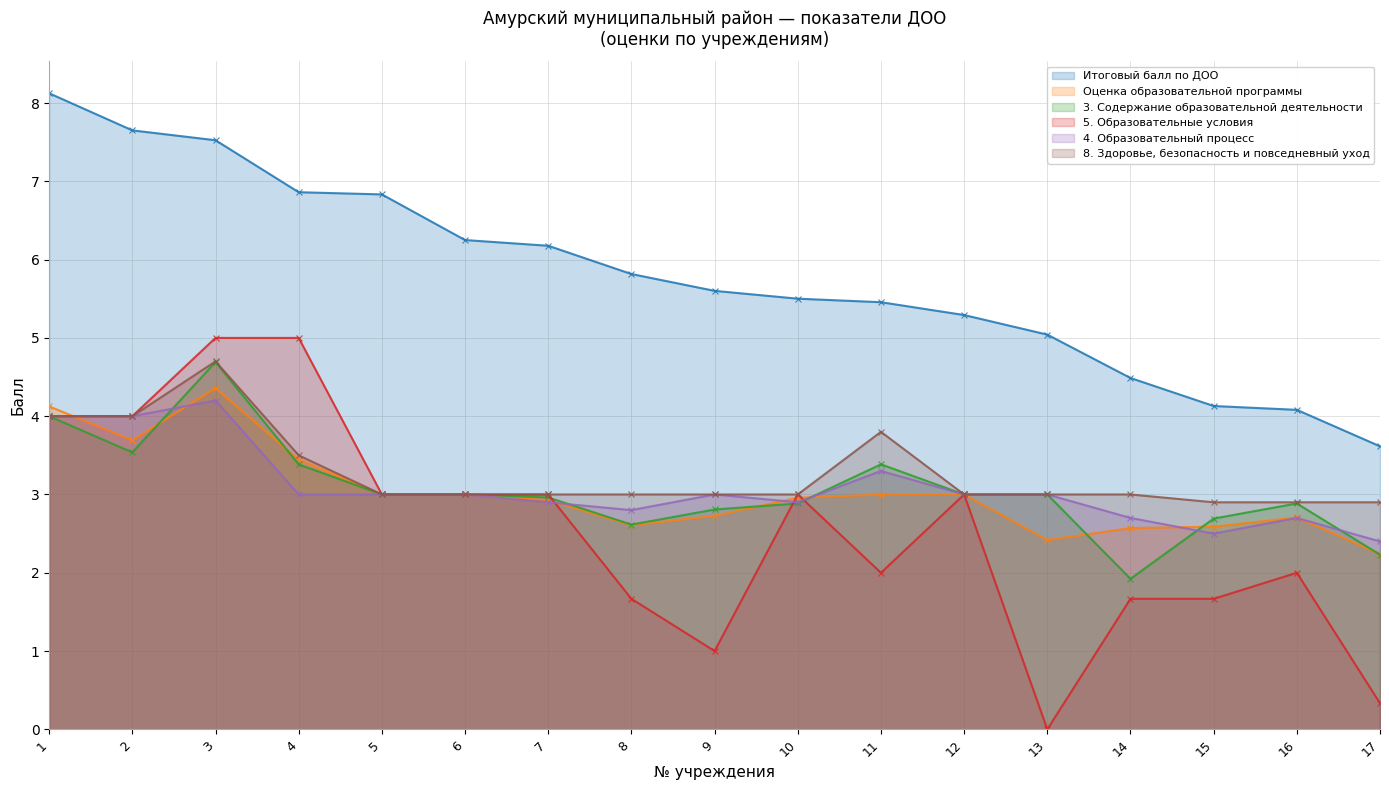

Reading left to right, extract all data points from this chart.

Итоговый балл по ДОО: 8.1	7.7	7.5	6.9	6.8	6.2	6.2	5.8	5.6	5.5	5.5	5.3	5.0	4.5	4.1	4.1	3.6
Оценка образовательной программы: 4.1	3.7	4.4	3.4	3.0	3.0	2.9	2.6	2.7	3.0	3.0	3.0	2.4	2.6	2.6	2.7	2.2
3. Содержание образовательной деятельности: 4.0	3.5	4.7	3.4	3.0	3.0	3.0	2.6	2.8	2.9	3.4	3.0	3.0	1.9	2.7	2.9	2.2
5. Образовательные условия: 4.0	4.0	5.0	5.0	3.0	3.0	3.0	1.7	1.0	3.0	2.0	3.0	0.0	1.7	1.7	2.0	0.3
4. Образовательный процесс: 4.0	4.0	4.2	3.0	3.0	3.0	2.9	2.8	3.0	2.9	3.3	3.0	3.0	2.7	2.5	2.7	2.4
8. Здоровье, безопасность и повседневный уход: 4.0	4.0	4.7	3.5	3.0	3.0	3.0	3.0	3.0	3.0	3.8	3.0	3.0	3.0	2.9	2.9	2.9